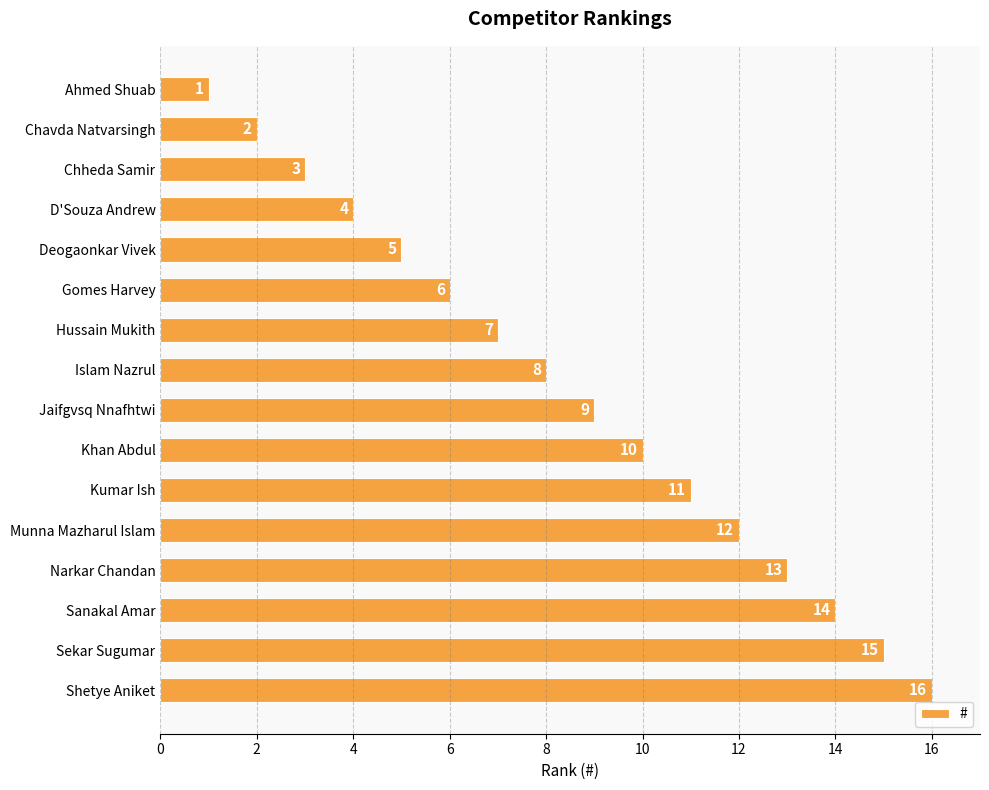

What value does the data have at Shetye Aniket?

16